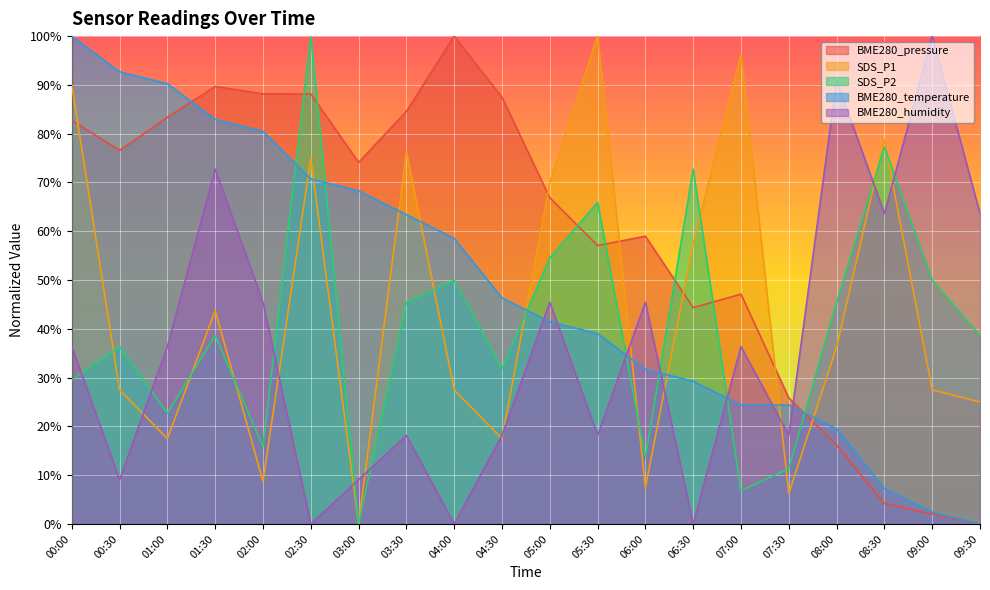

Reading left to right, what are all the values shown in this chart?

BME280_pressure: 00:00=82.7	00:30=76.6	01:00=83.4	01:30=89.7	02:00=88.2	02:30=88.1	03:00=74.1	03:30=84.6	04:00=100.0	04:30=87.5	05:00=66.9	05:30=57.1	06:00=59.0	06:30=44.4	07:00=47.1	07:30=25.8	08:00=16.2	08:30=4.2	09:00=2.1	09:30=0.0
SDS_P1: 00:00=90.0	00:30=27.5	01:00=17.5	01:30=43.7	02:00=8.7	02:30=75.0	03:00=0.0	03:30=76.2	04:00=27.5	04:30=17.5	05:00=70.0	05:30=100.0	06:00=7.5	06:30=57.5	07:00=96.2	07:30=6.2	08:00=36.3	08:30=78.8	09:00=27.5	09:30=25.0
SDS_P2: 00:00=29.5	00:30=36.4	01:00=22.7	01:30=38.6	02:00=15.9	02:30=100.0	03:00=0.0	03:30=45.5	04:00=50.0	04:30=31.8	05:00=54.5	05:30=65.9	06:00=13.6	06:30=72.7	07:00=6.8	07:30=11.4	08:00=45.5	08:30=77.3	09:00=50.0	09:30=38.6
BME280_temperature: 00:00=100.0	00:30=92.7	01:00=90.2	01:30=82.9	02:00=80.5	02:30=70.7	03:00=68.3	03:30=63.4	04:00=58.5	04:30=46.3	05:00=41.5	05:30=39.0	06:00=31.7	06:30=29.3	07:00=24.4	07:30=24.4	08:00=19.5	08:30=7.3	09:00=2.4	09:30=0.0
BME280_humidity: 00:00=36.4	00:30=9.1	01:00=36.4	01:30=72.7	02:00=45.5	02:30=0.0	03:00=9.1	03:30=18.2	04:00=0.0	04:30=18.2	05:00=45.5	05:30=18.2	06:00=45.5	06:30=0.0	07:00=36.4	07:30=18.2	08:00=90.9	08:30=63.6	09:00=100.0	09:30=63.6